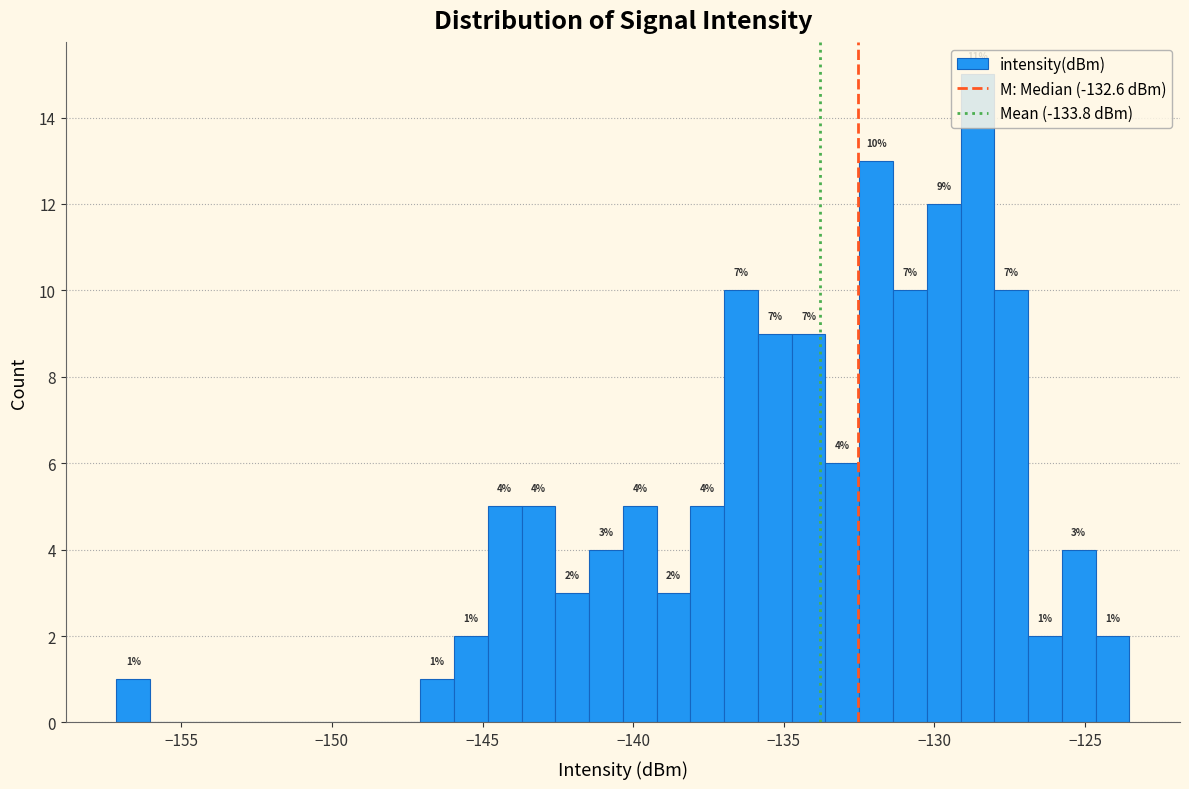

Around what value on the x-axis is the tallest bar? Give the approximate position of its centre, as read against the axis.

-128.5